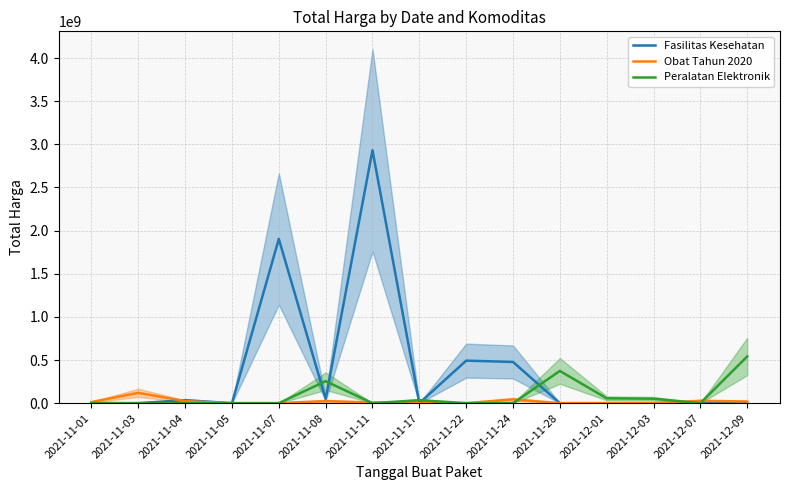

Is the value of Fasilitas Kesehatan at 2021-12-07 greater than the value of Peralatan Elektronik at 2021-12-01?

No